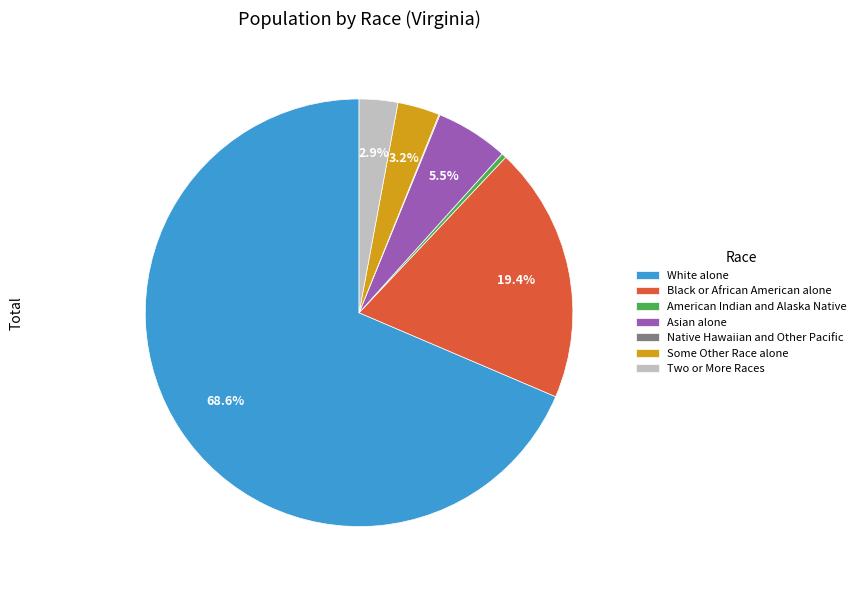

Which category has the biggest portion of the pie?

White alone